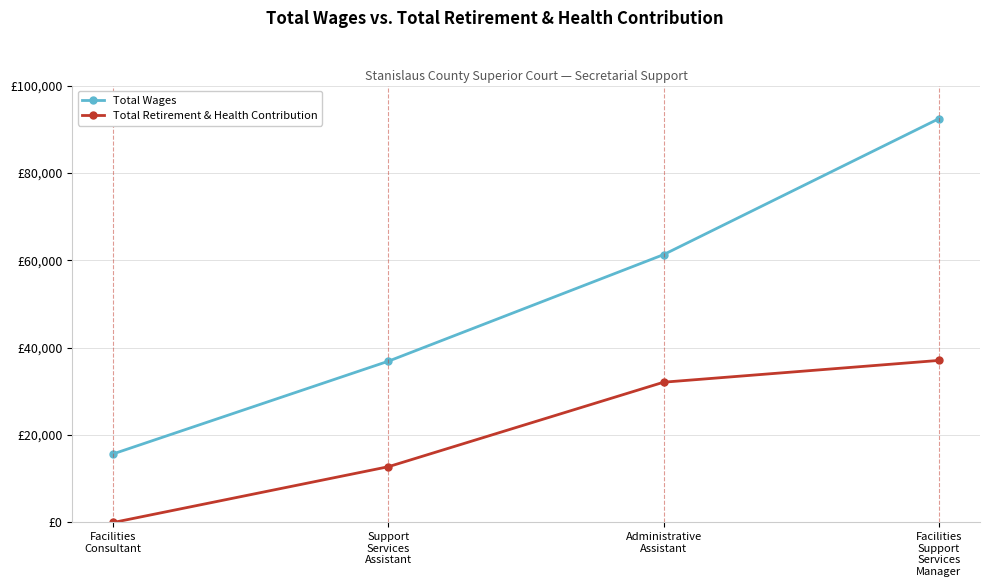

What is the difference between the highest and lowest values at Facilities
Consultant?

15713